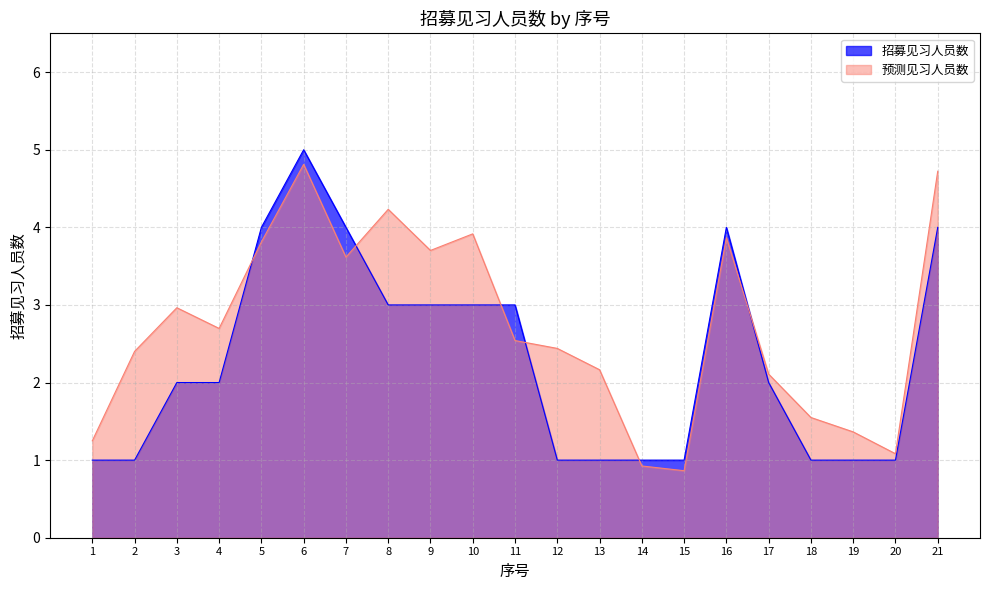

What is the sum of all values?

48